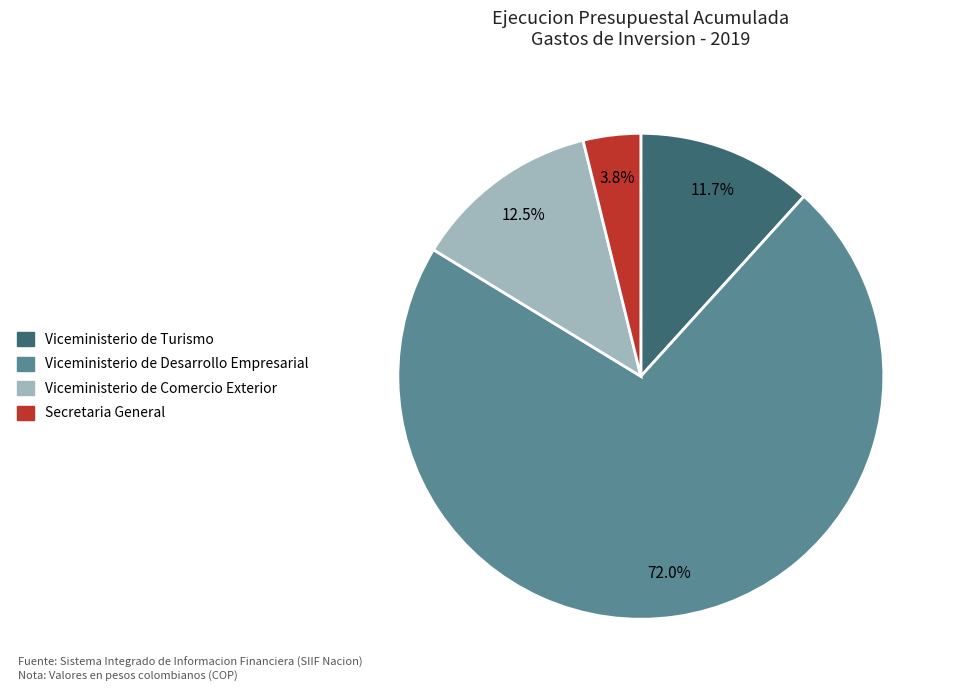

Between Secretaria General and Viceministerio de Comercio Exterior, which is larger?

Viceministerio de Comercio Exterior